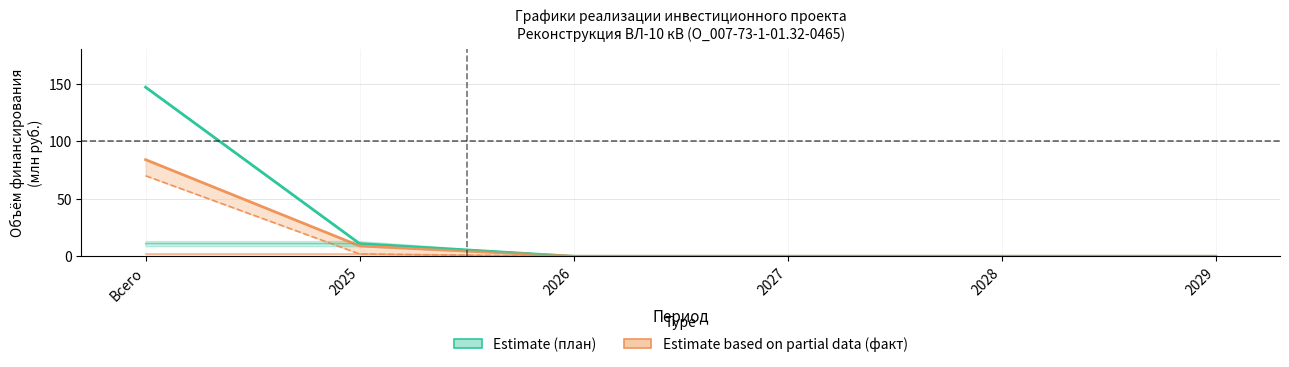

True or false: Estimate based on partial data (факт) and Estimate (план) intersect in this chart.

False